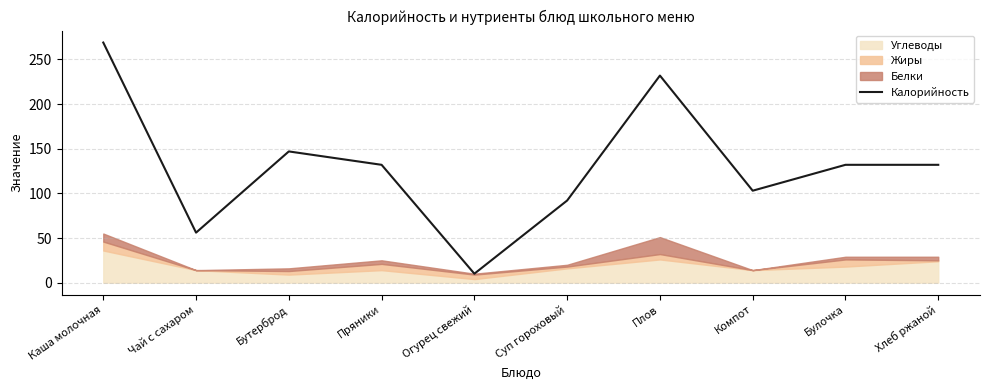

The value at Огурец свежий is 14. True or false?

False